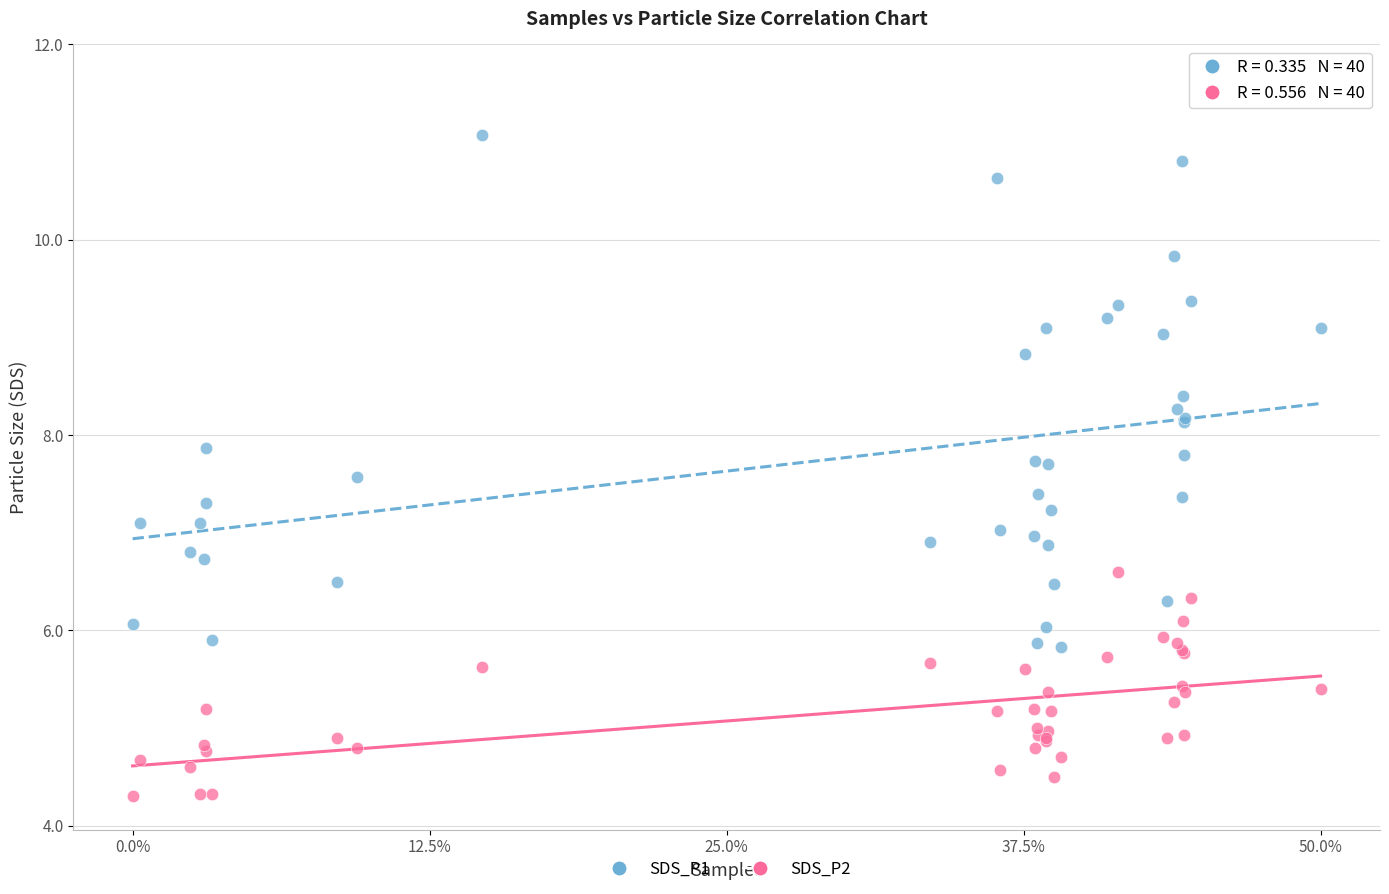

Which series contains the highest Y value?

SDS_P1